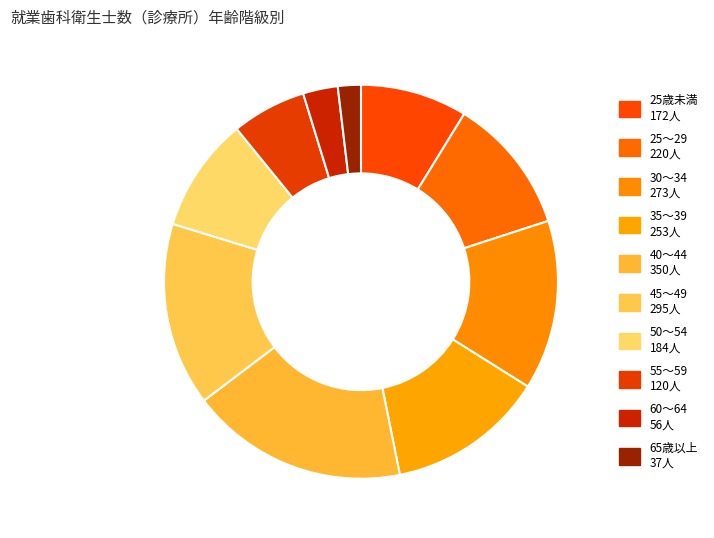

Count the number of slices in the pie.

10